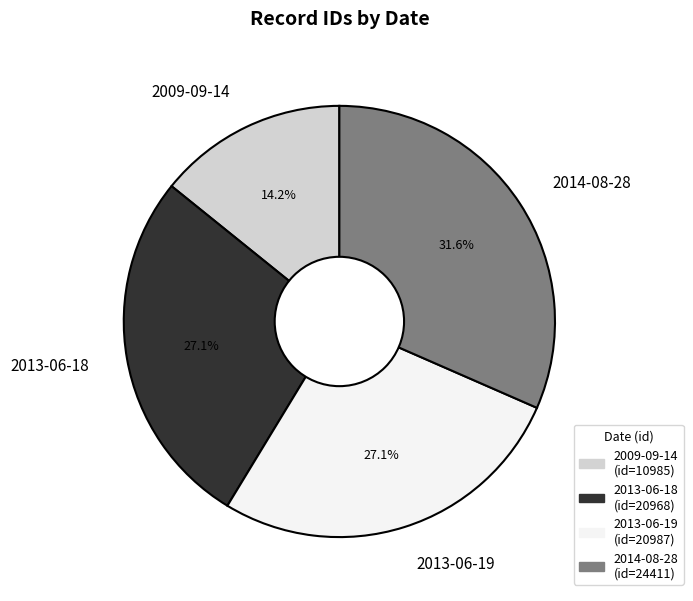

Which slice is the largest?

2014-08-28